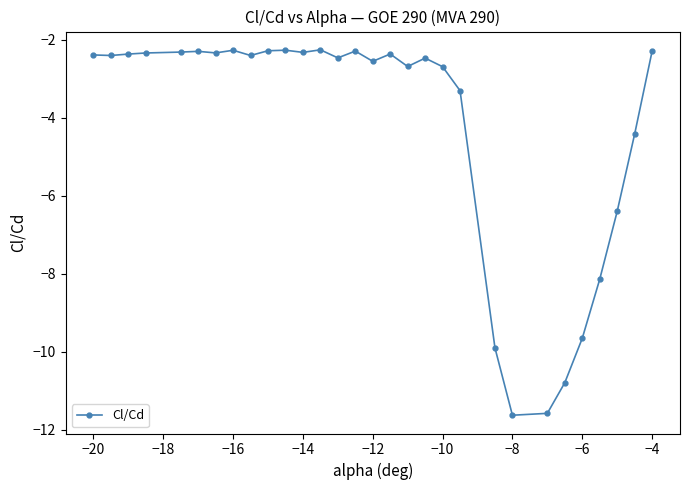

True or false: there are more than 2 points higher than both neighbors.

True